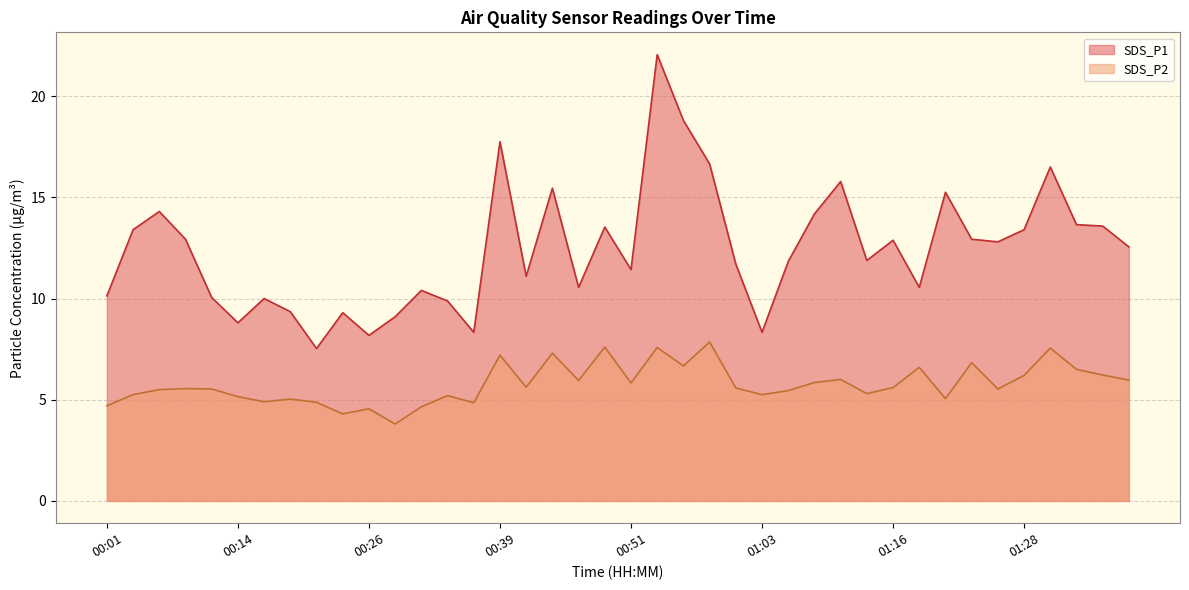

At 00:41, list the series in order from largest to smallest.

SDS_P1, SDS_P2